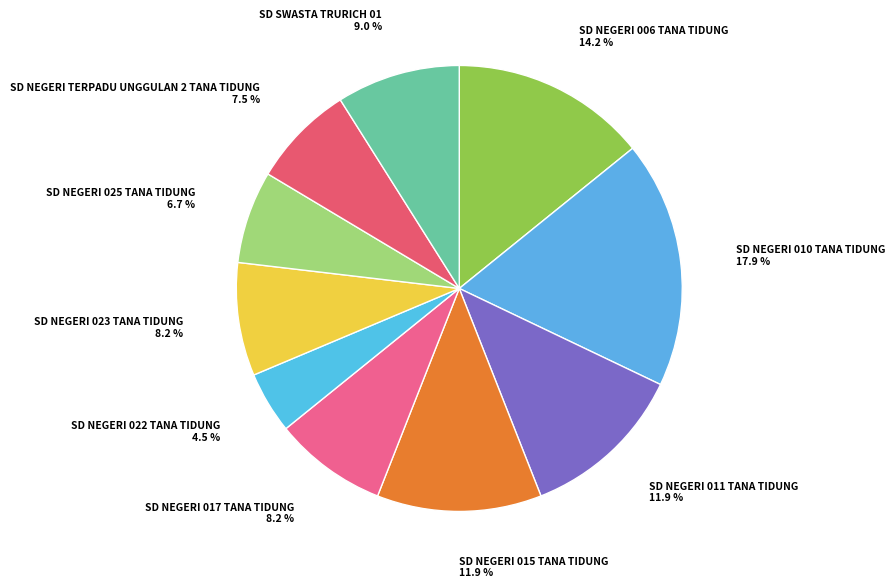

Does SD NEGERI TERPADU UNGGULAN 2 TANA TIDUNG account for over 50% of the chart?

No